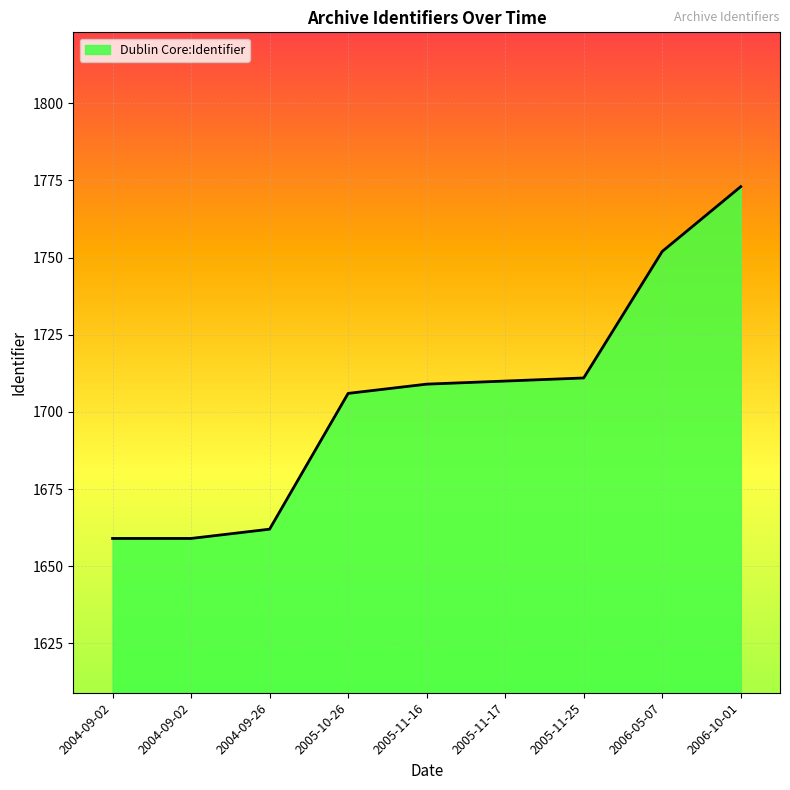

Where is the data nearest to the value 1716?

2005-11-25